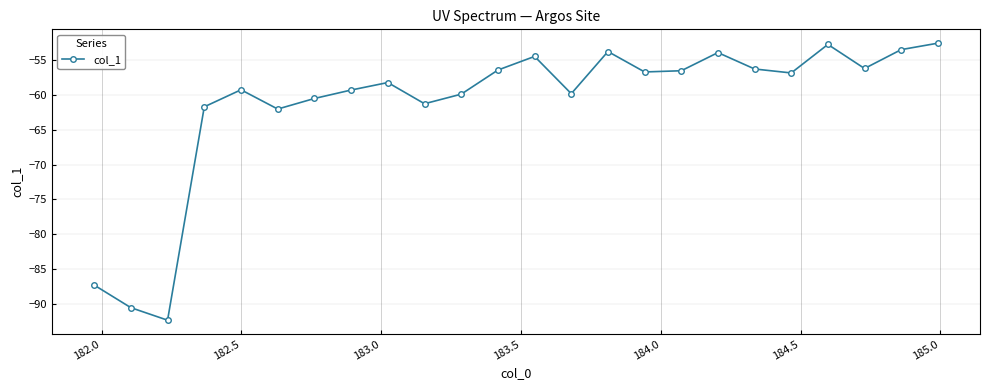

What is the value of the 14th point from the left?

-59.8